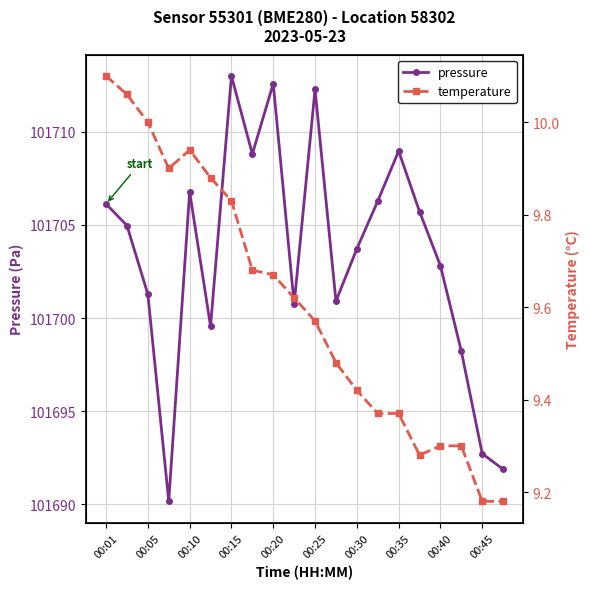

What is the average value of the temperature series?

9.6